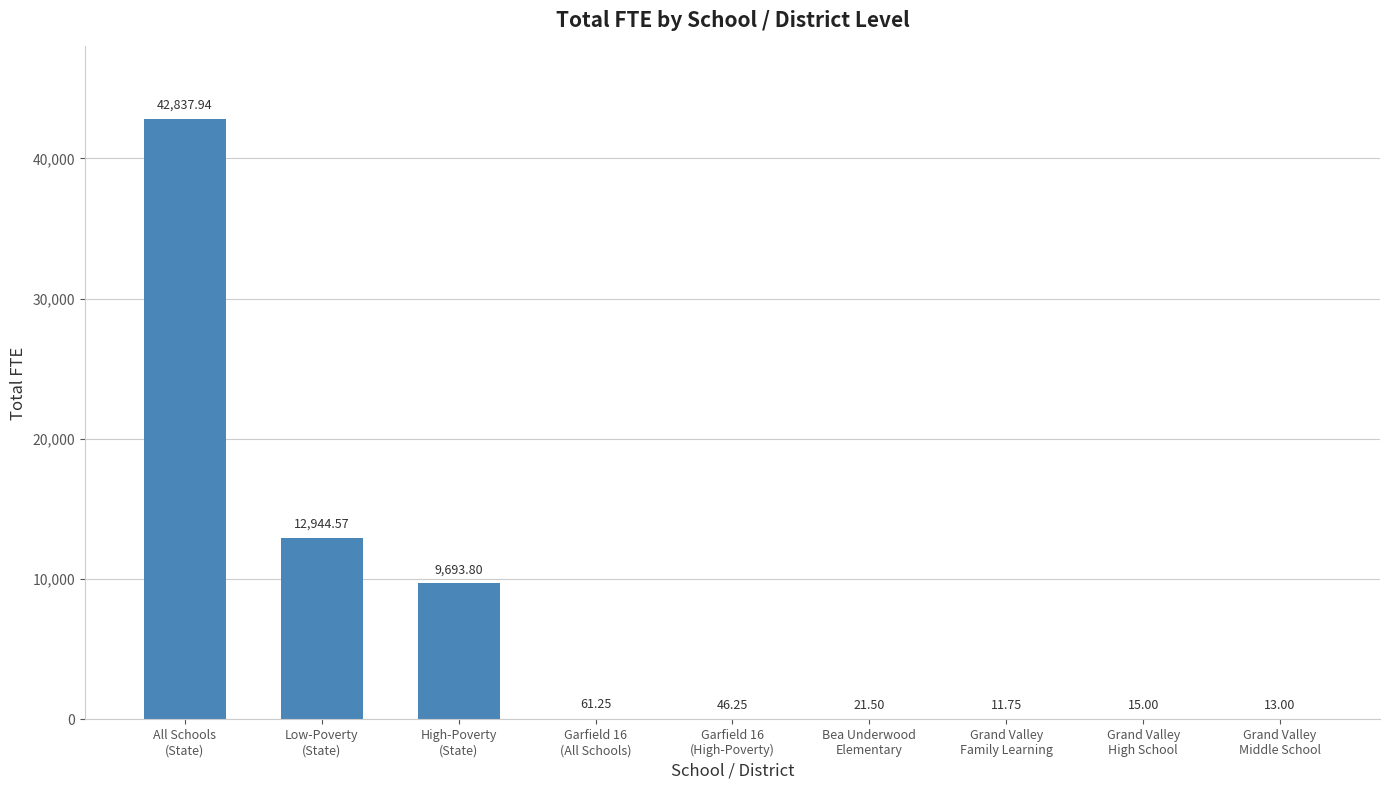

How many data points are above 46?

5